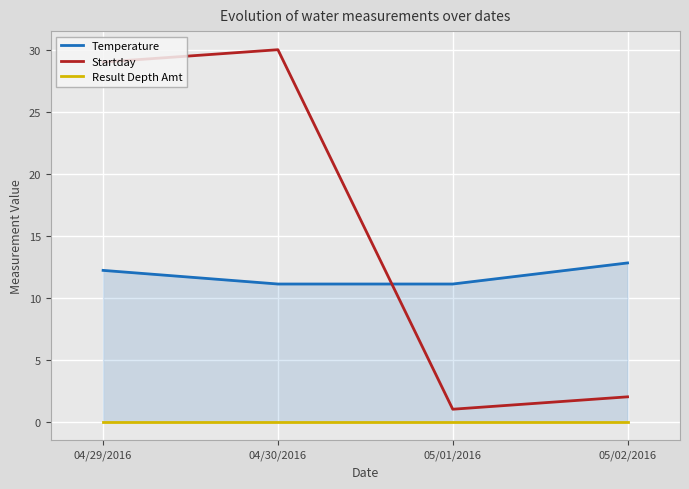

At which label does Temperature reach its minimum?

04/30/2016